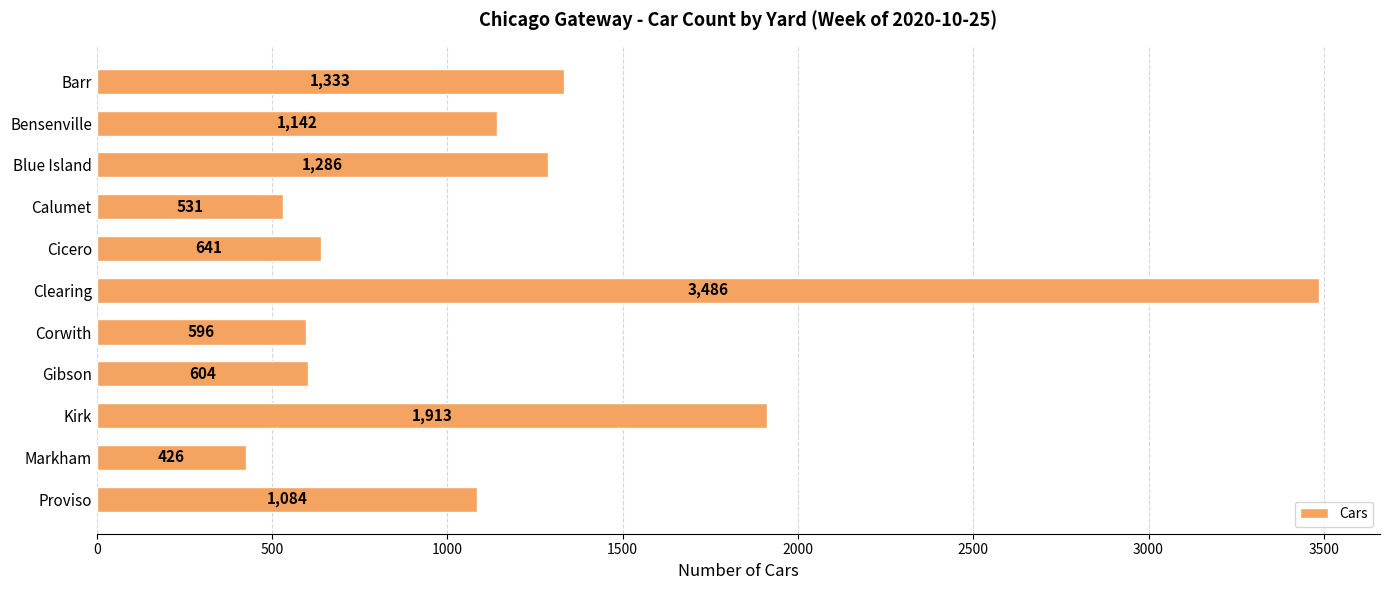

At which label is the value closest to 1956?

Kirk